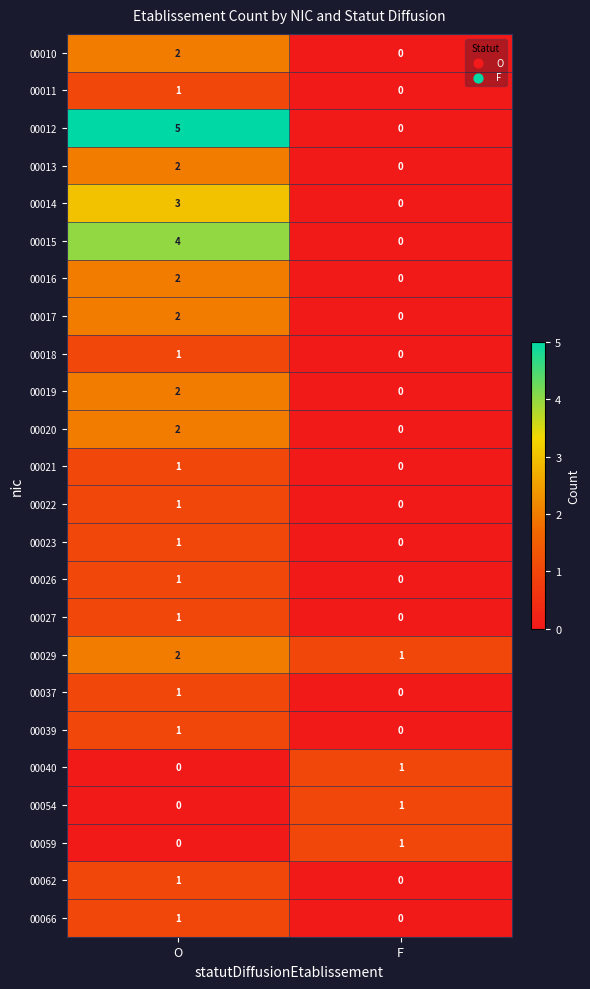

What is the greatest value displayed?

5